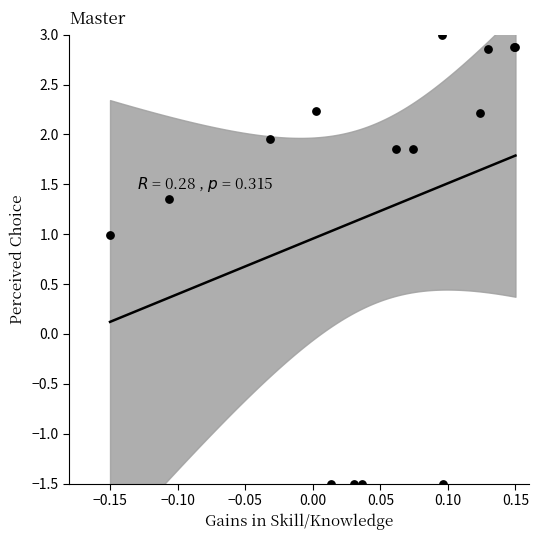

What Y value in the scatter plot is closest to 0?

1.0